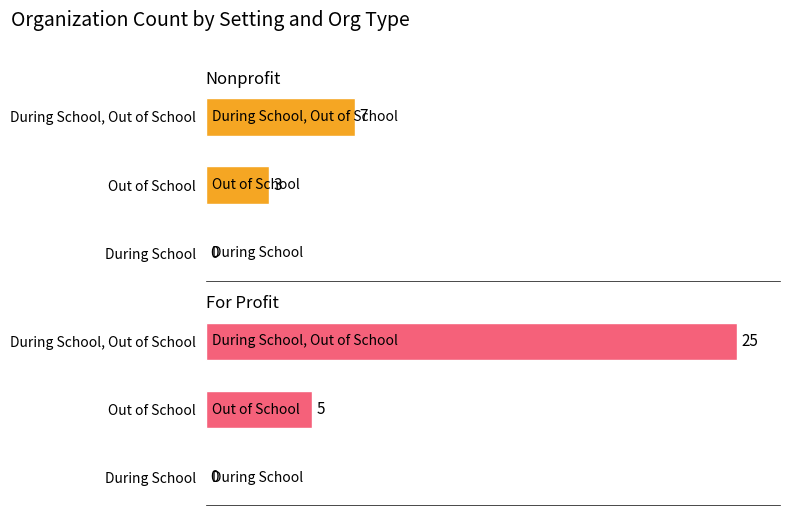

What is the sum of the Nonprofit values at Out of School and During School?

3